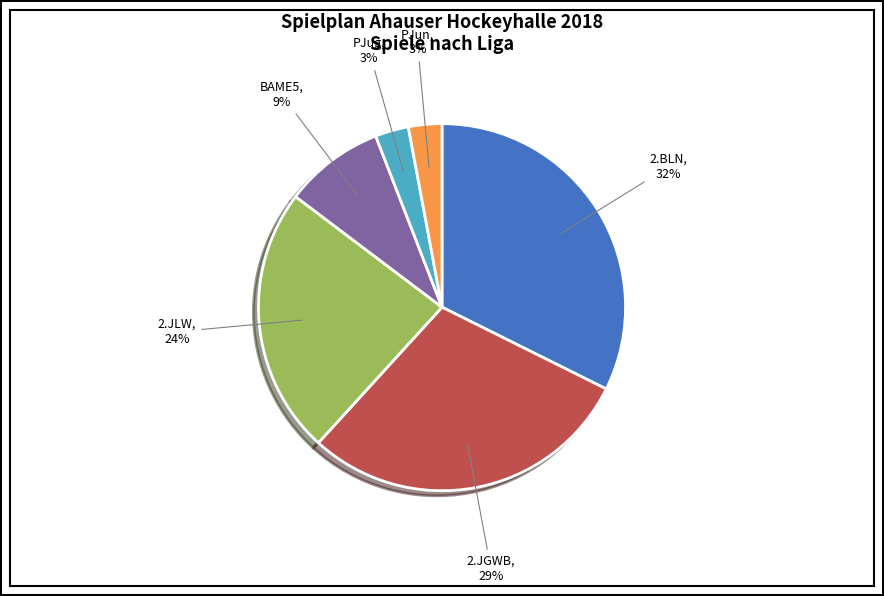

Is there any slice that represents more than half of the pie?

No